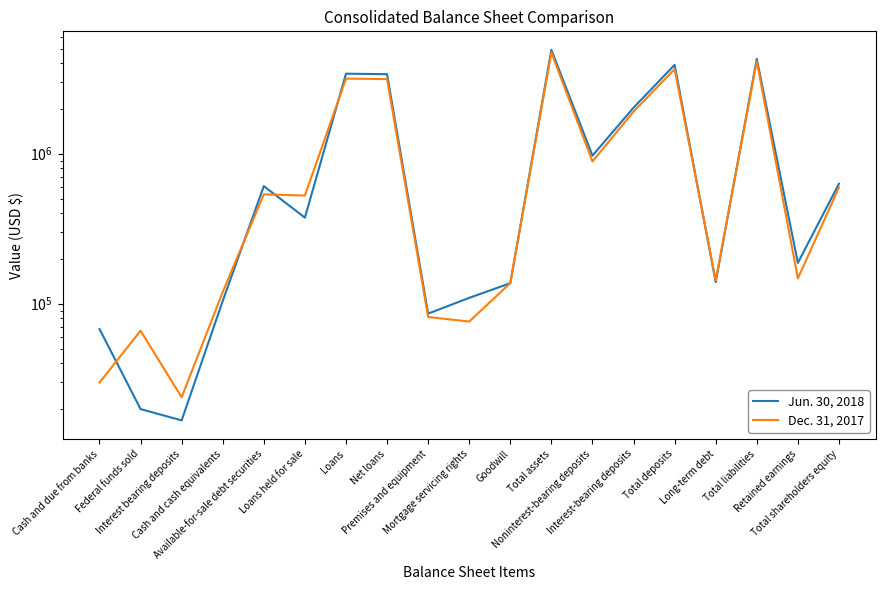

Between which two adjacent categories do Dec. 31, 2017 and Jun. 30, 2018 first intersect?

Cash and due from banks and Federal funds sold